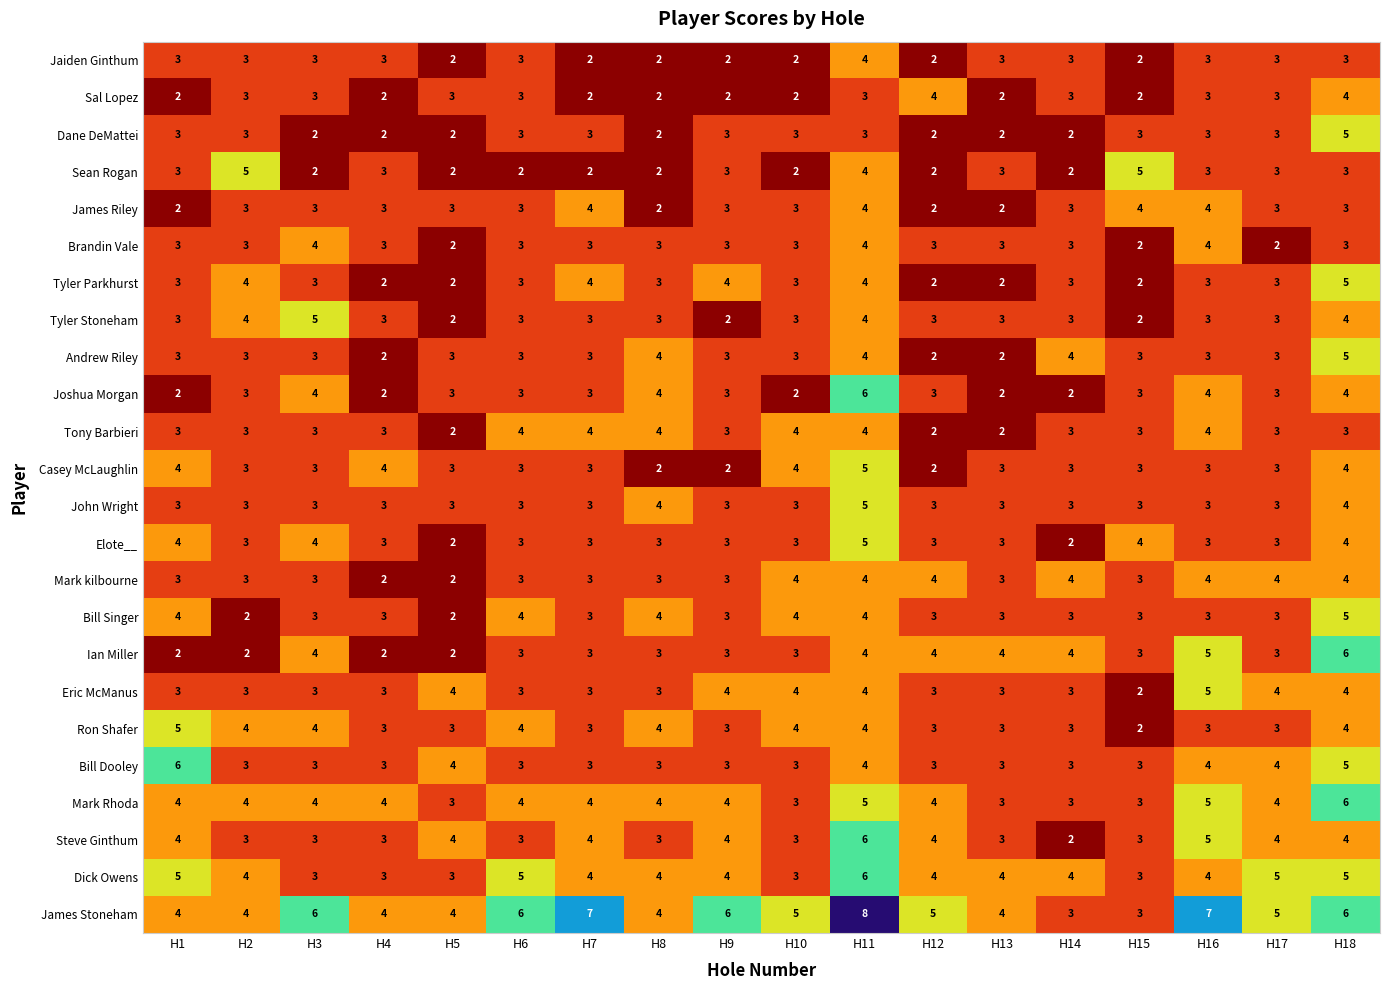

What is the difference between the highest and lowest values at H2?

3